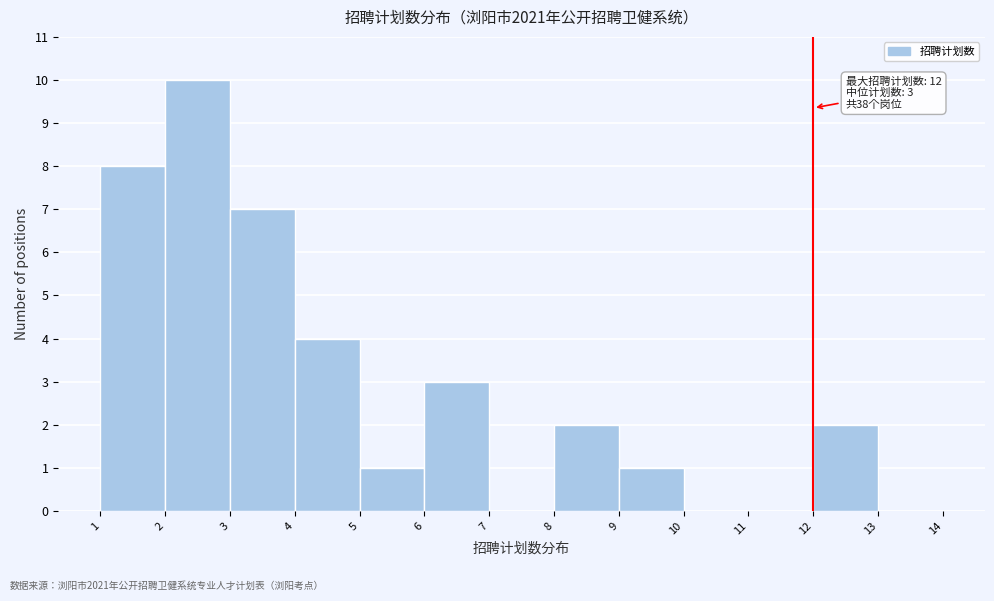

Which range on the x-axis has the tallest bar?

2 to 3